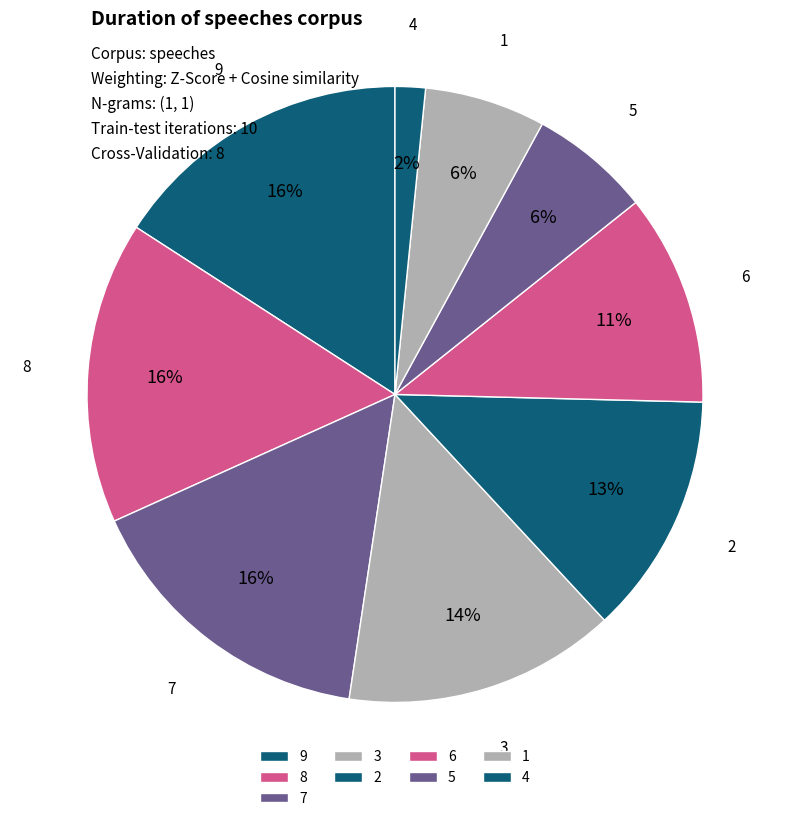

Count the number of slices in the pie.

9